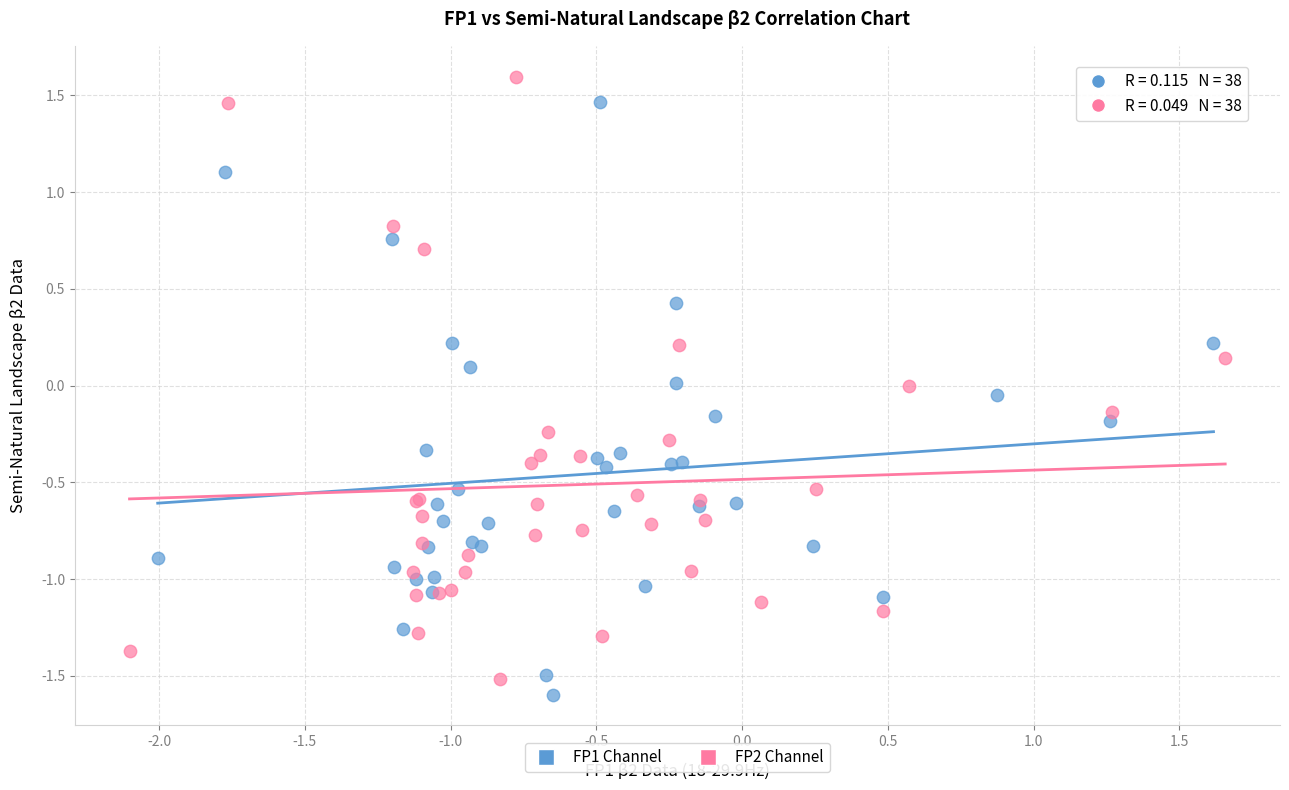

Which series has the largest Y range (max minus min)?

FP2 Channel